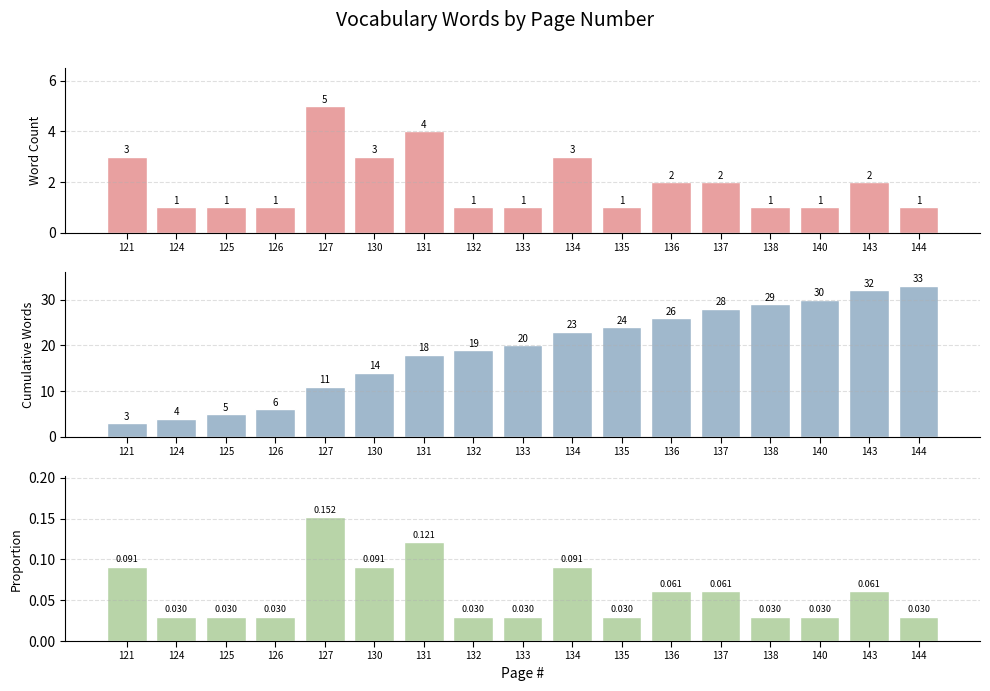

At which category does the chart reach its peak across all series?

144